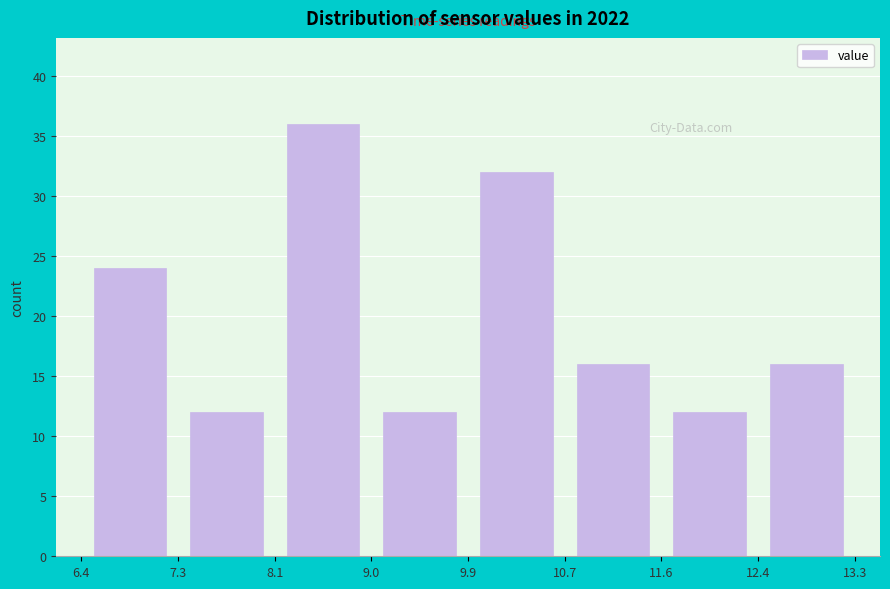

Which range on the x-axis has the tallest bar?

8.1 to 9.0